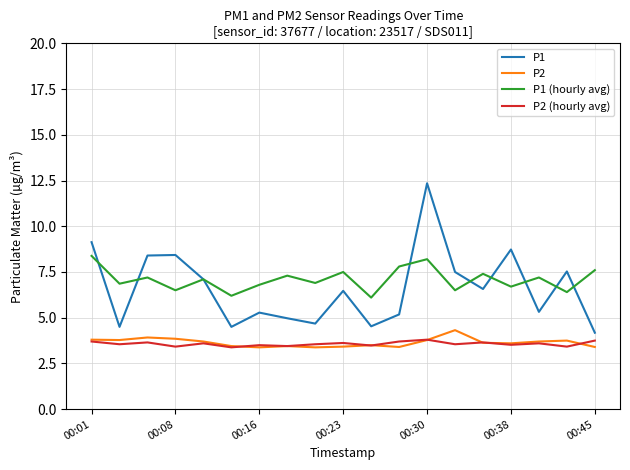

What is the minimum value for P1?

4.2